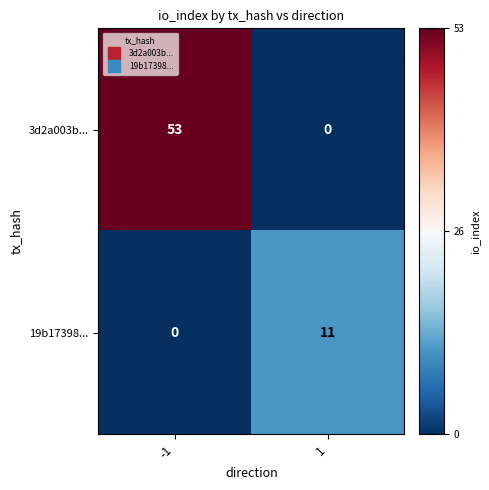

At how many categories does at least one series exceed 0?

2